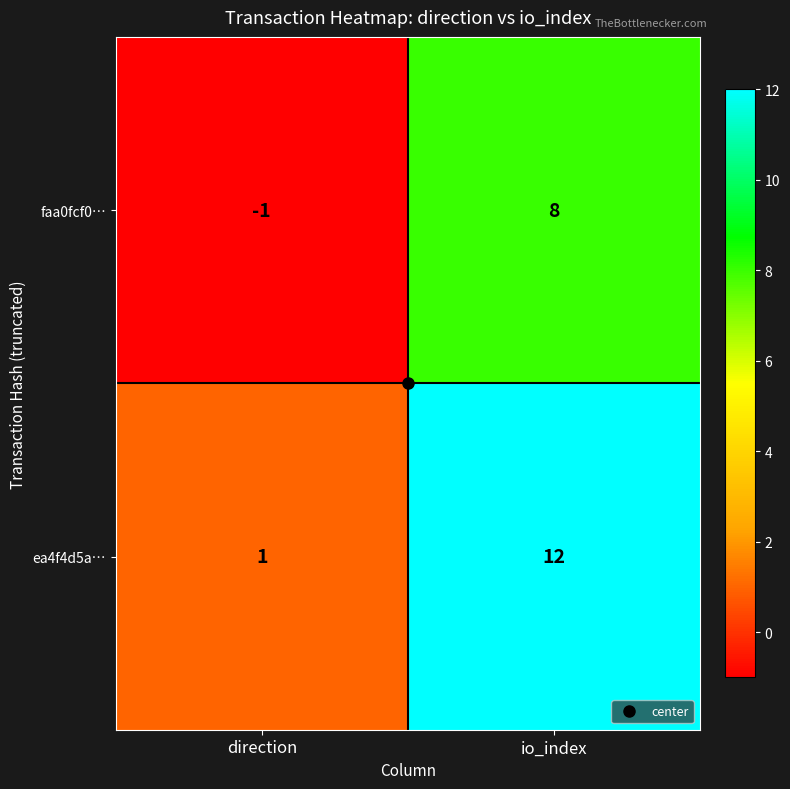

The value of faa0fcf0… at io_index is 8. True or false?

True